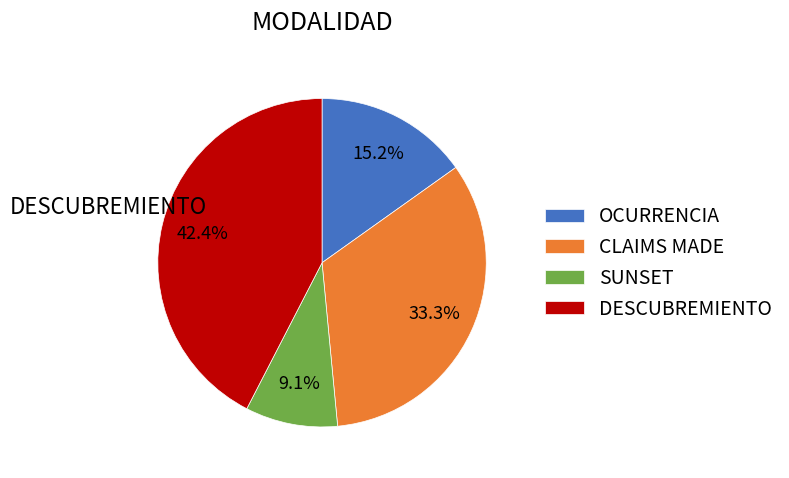

To the nearest percent, what is the average slice percentage?

25%